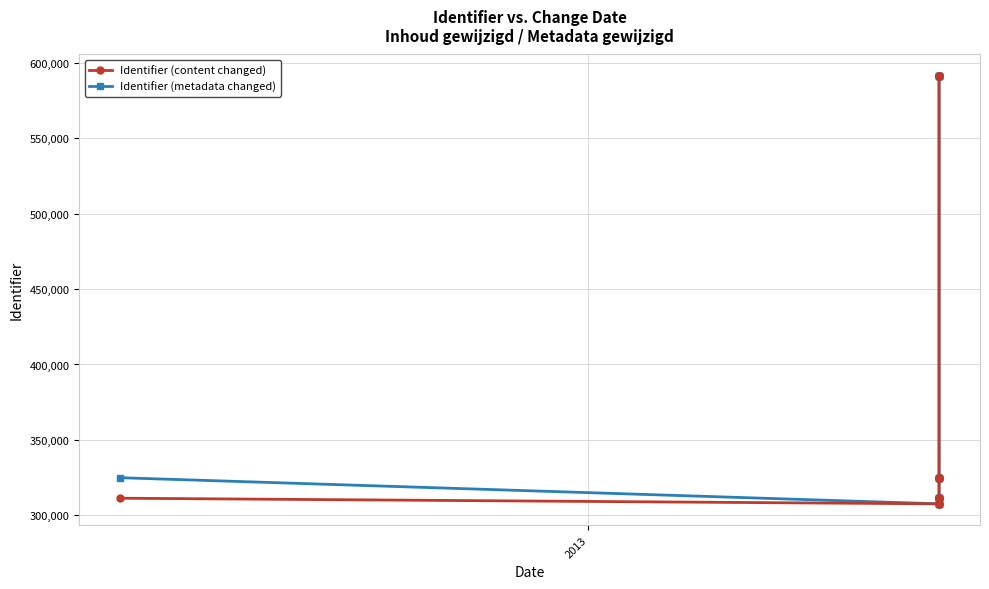

What is the difference between the second highest and minimum values in the Identifier (content changed) series?

283982